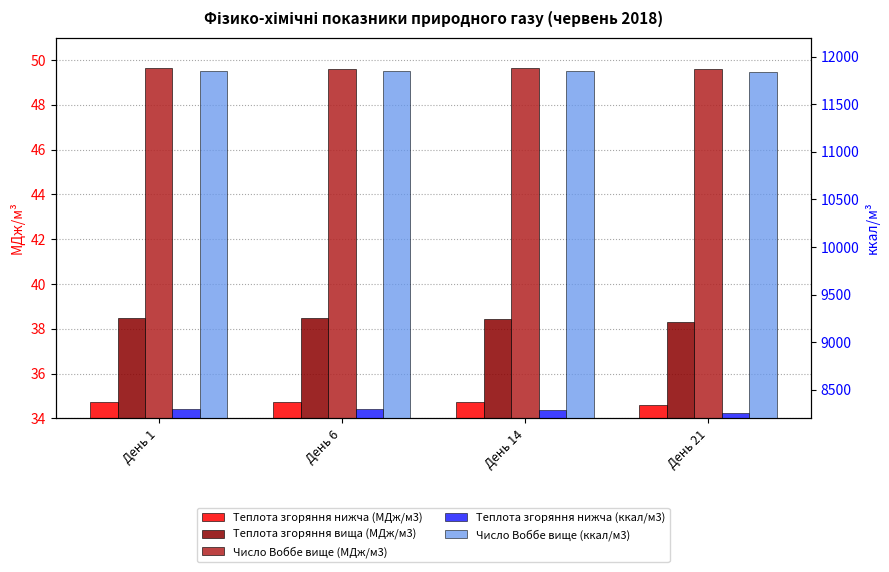

Rank the categories by Теплота згоряння нижча (ккал/м3) value from highest to lowest.

День 1, День 6, День 14, День 21